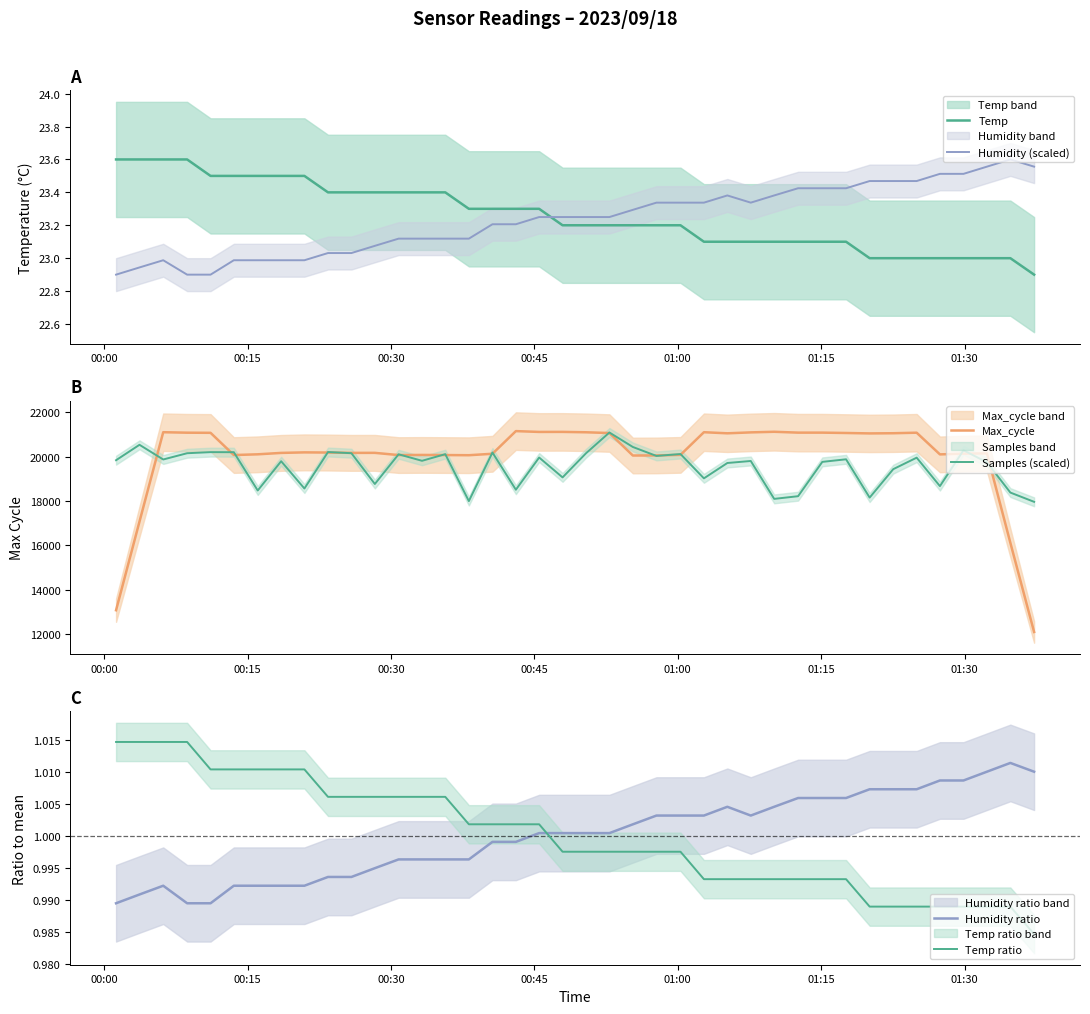

At how many categories does at least one series exceed 19928?

37